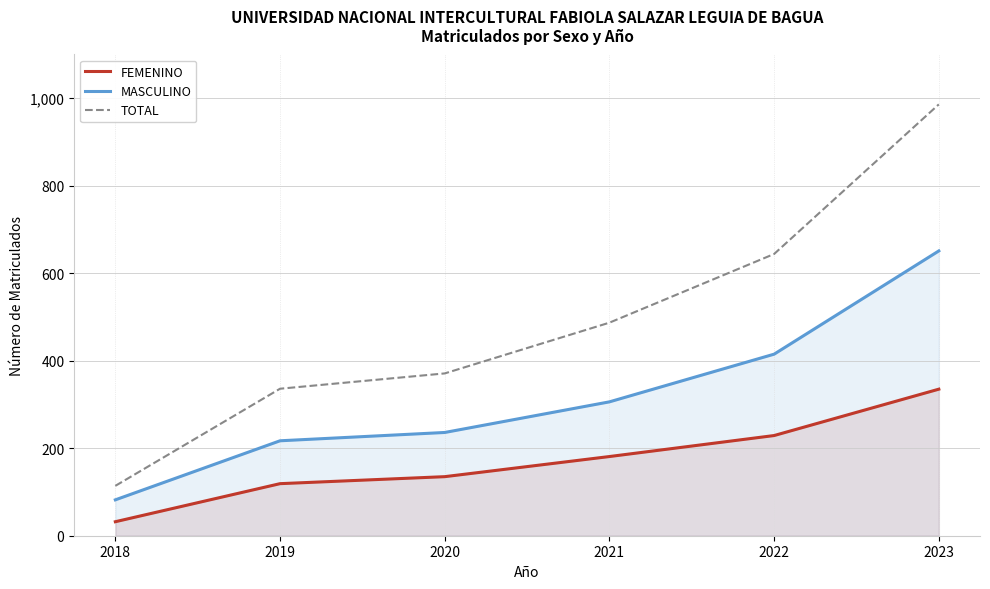

Where does the MASCULINO series first go above 306?

2022